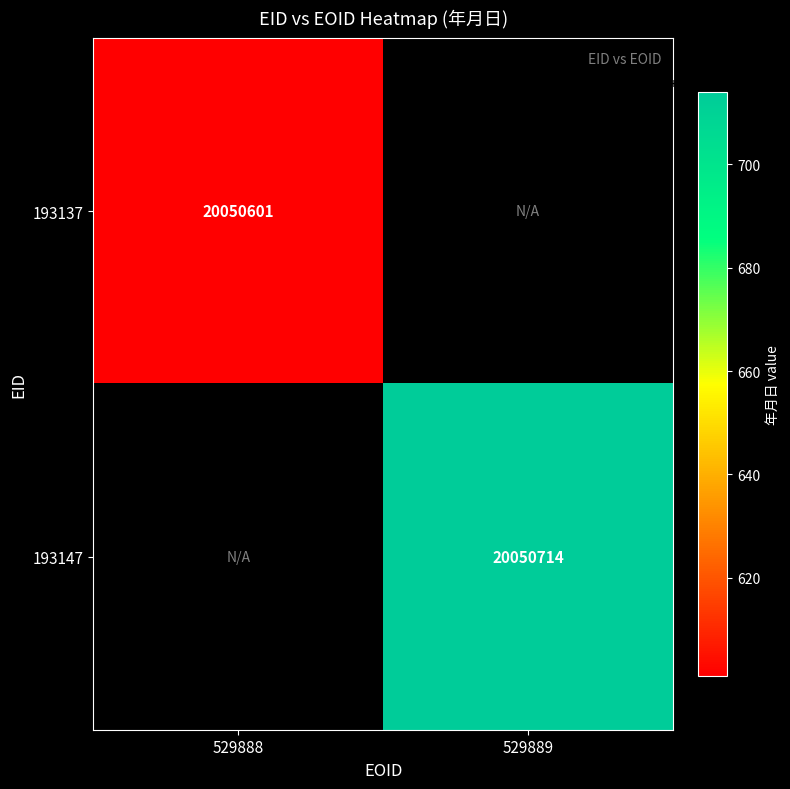

What is the smallest value displayed?

20050601.0